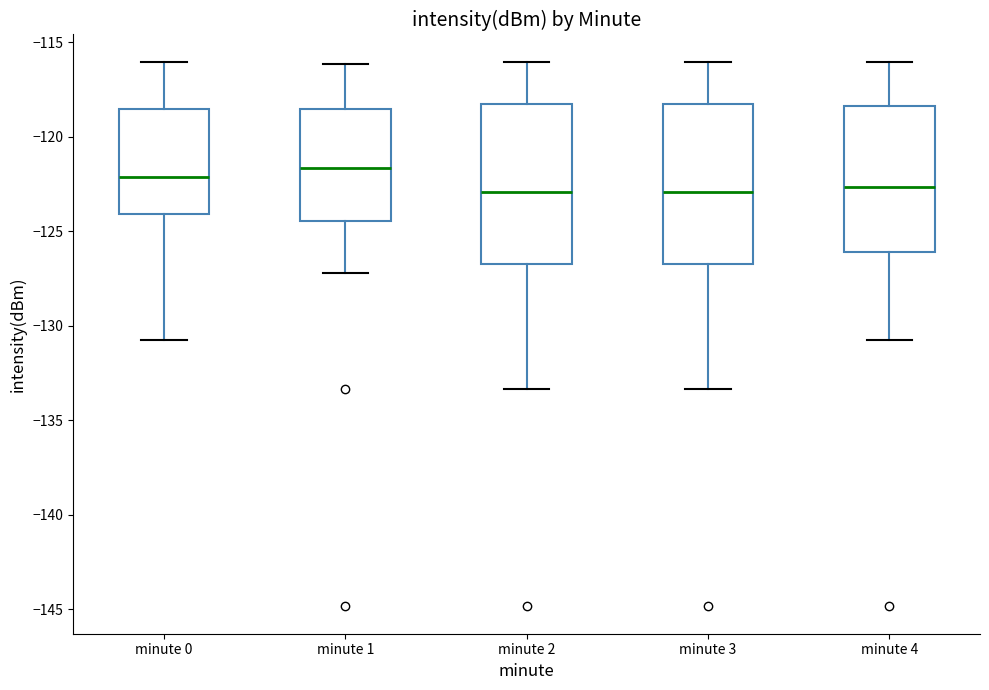

Reading left to right, read every box against the y-axis: the position of its median line, the range the box covers, and the ends of its whiskers. The values are not printed on the chart, so give them approximately, as read against the axis.

minute 0: median -122.0, box -124.0 to -118.5, whiskers -131.0 to -116.0
minute 1: median -121.5, box -124.5 to -118.5, whiskers -127.0 to -116.0
minute 2: median -123.0, box -126.5 to -118.0, whiskers -133.5 to -116.0
minute 3: median -123.0, box -126.5 to -118.0, whiskers -133.5 to -116.0
minute 4: median -122.5, box -126.0 to -118.5, whiskers -131.0 to -116.0